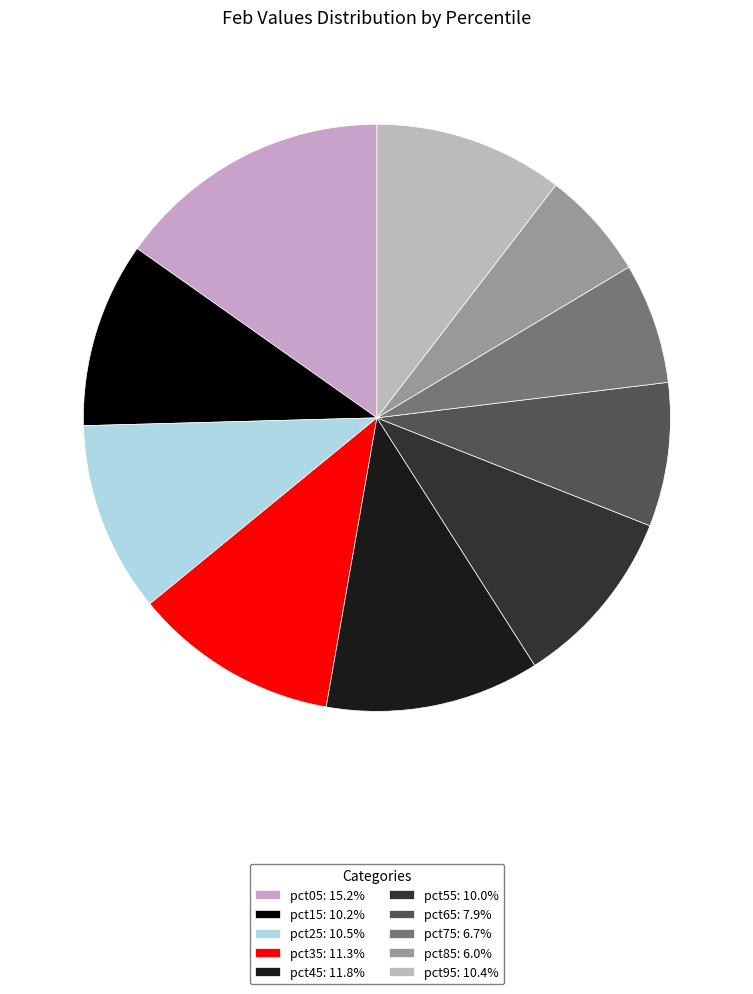

Combined, what portion of the pie is pct15 and pct35?

21.5%